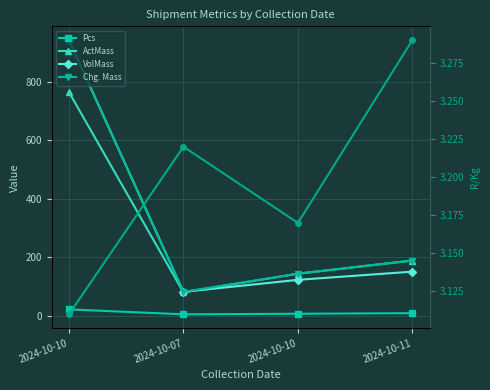

Is it true that R/Kg equals 3.3 at 2024-10-11?

True